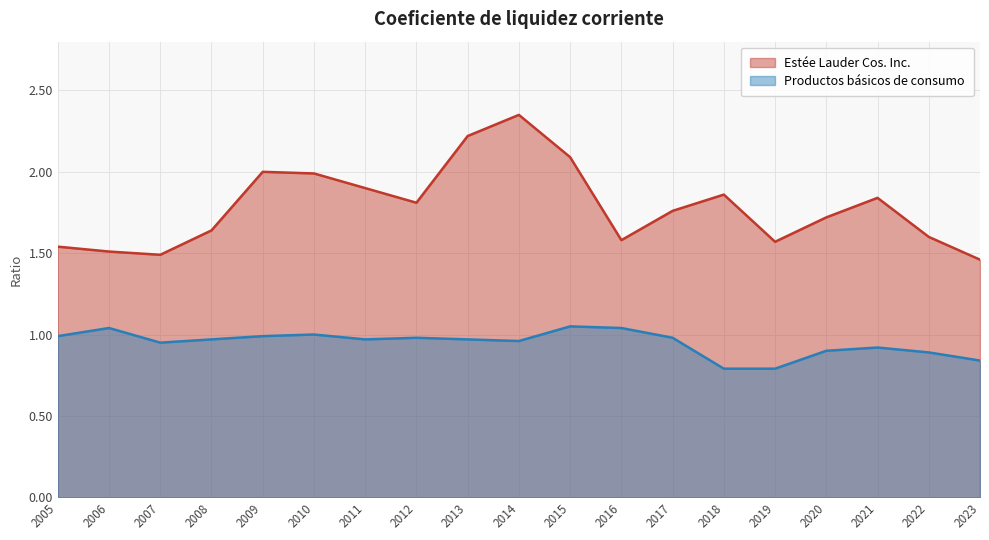

Read the Productos básicos de consumo value at 2015.

1.1